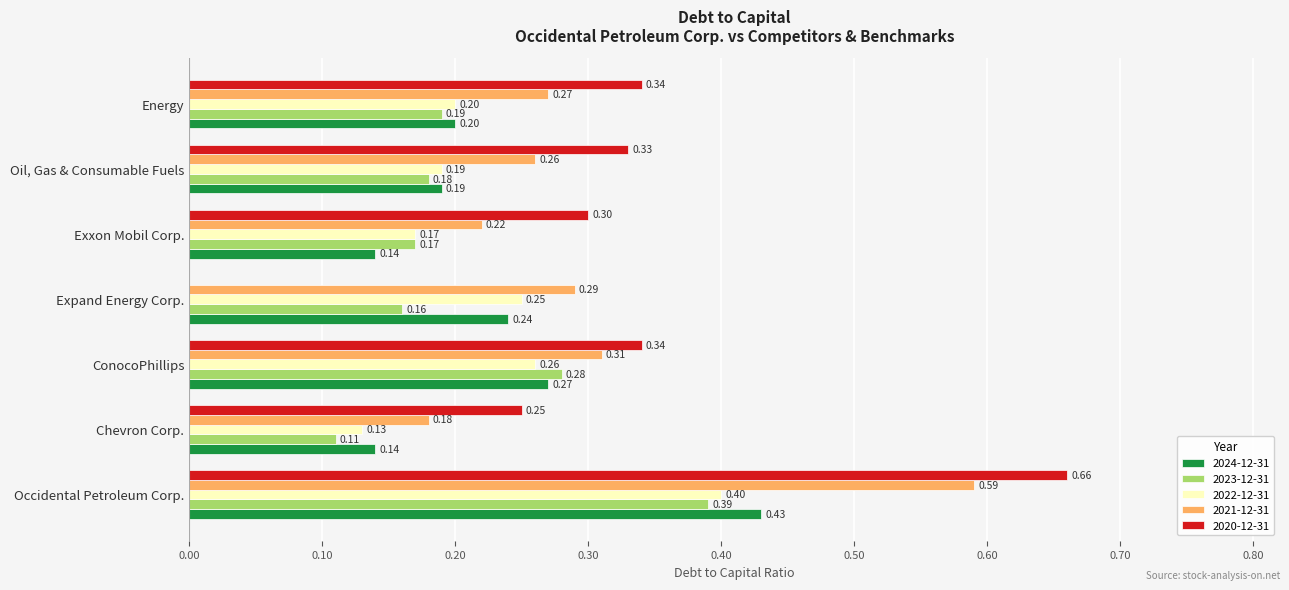

What is the maximum value for 2023-12-31?

0.4